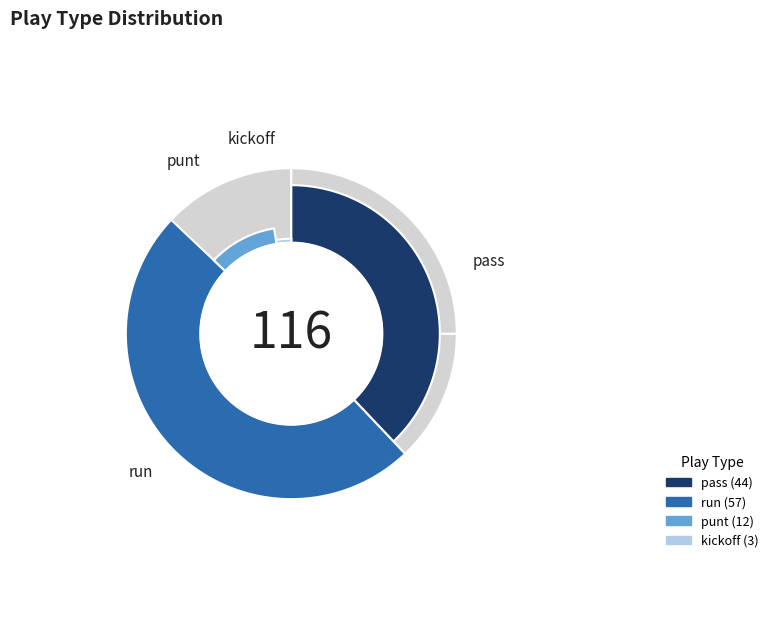

Count the number of slices in the pie.

4